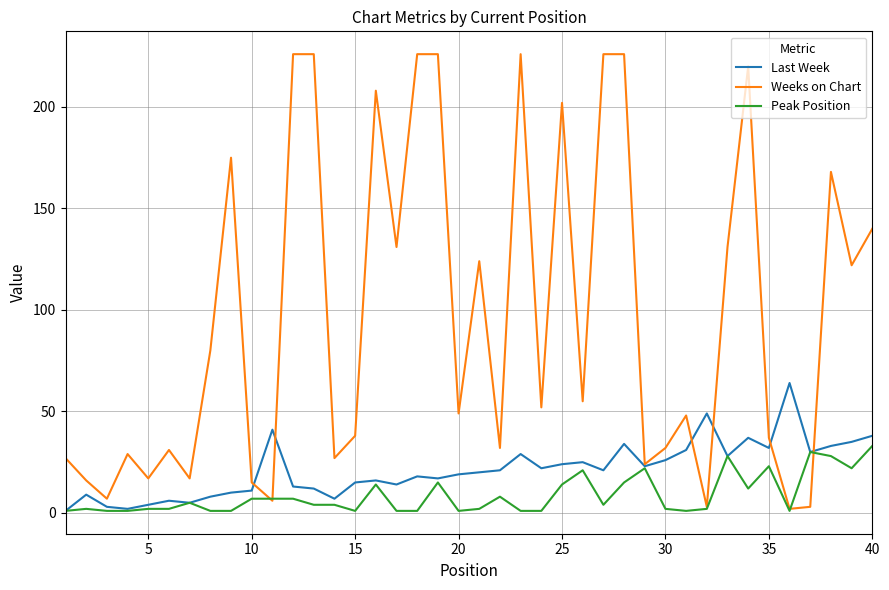

What are all the series names shown in the legend?

Last Week, Weeks on Chart, Peak Position